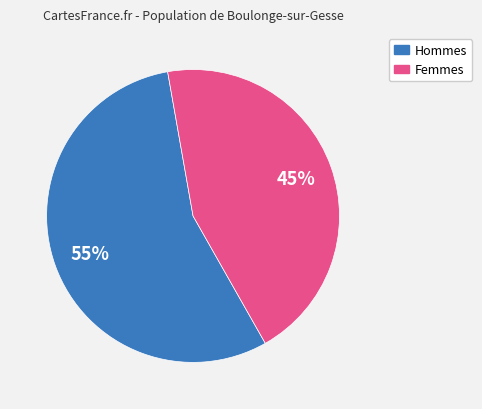

Which has a higher value, Hommes or Femmes?

Hommes